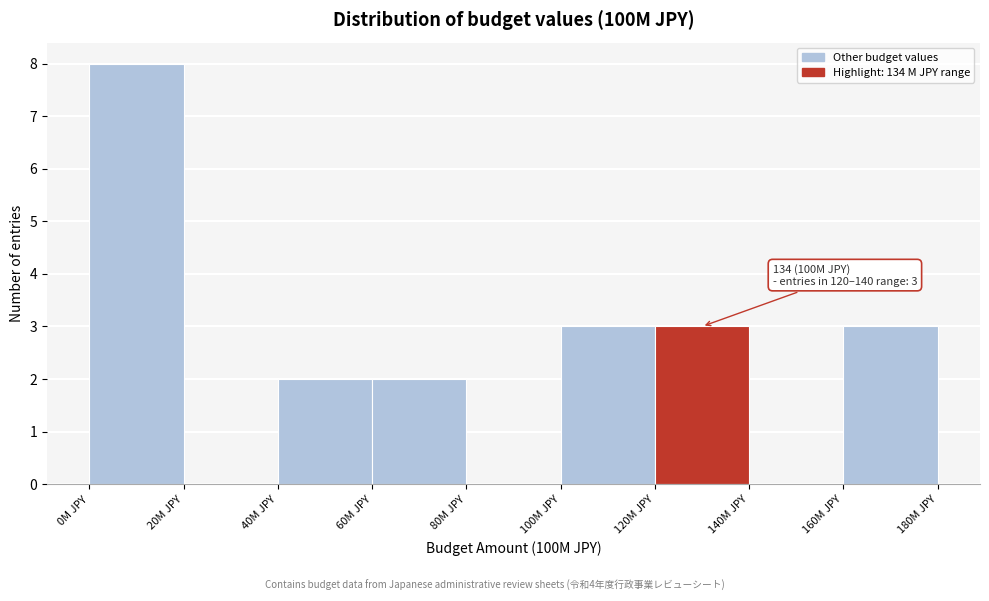

Over which range of the x-axis is the bar tallest?

0 to 20